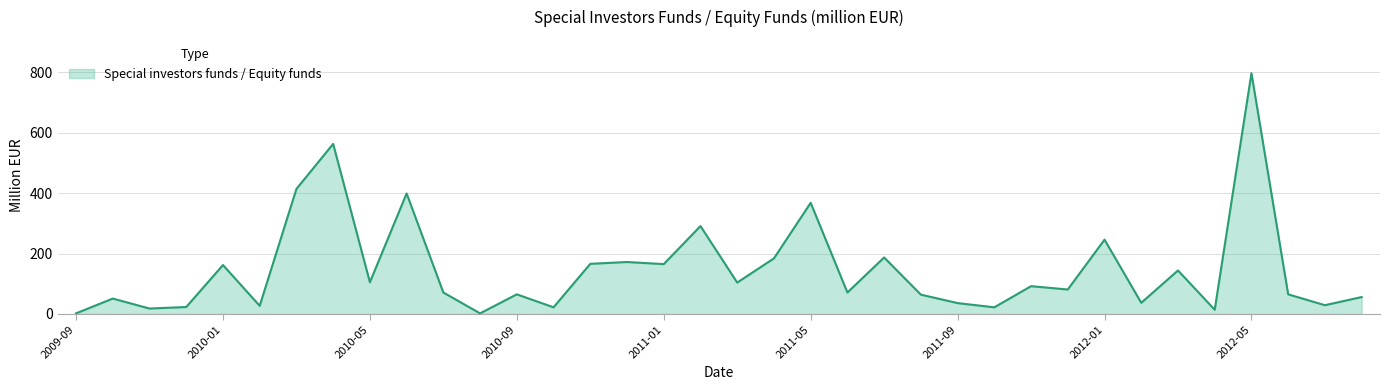

What is the difference between the maximum and minimum values?

795